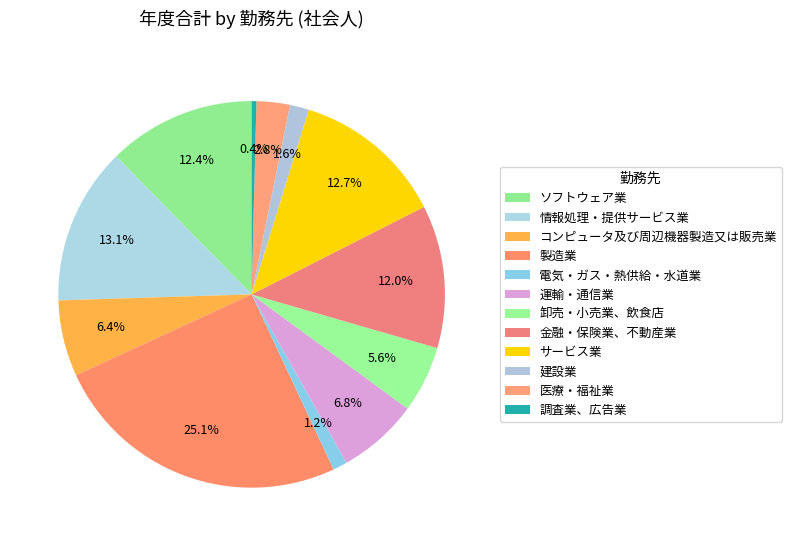

The 電気・ガス・熱供給・水道業 slice represents 1% of the pie. True or false?

True